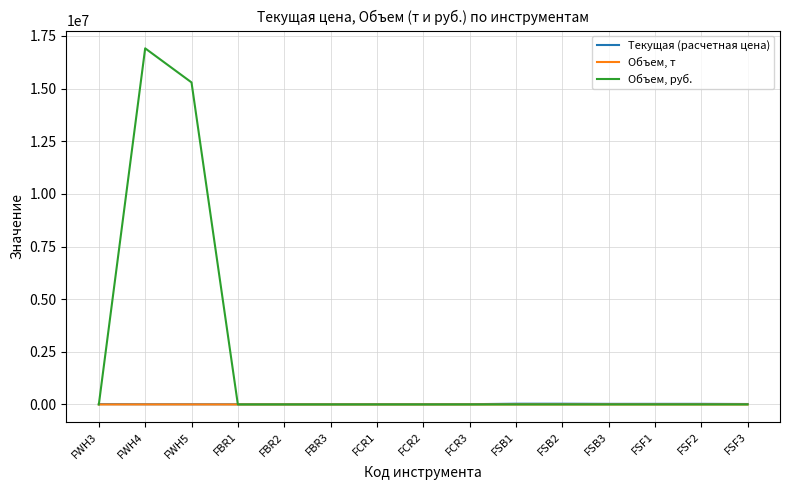

Which series has the widest spread of values?

Объем, руб.